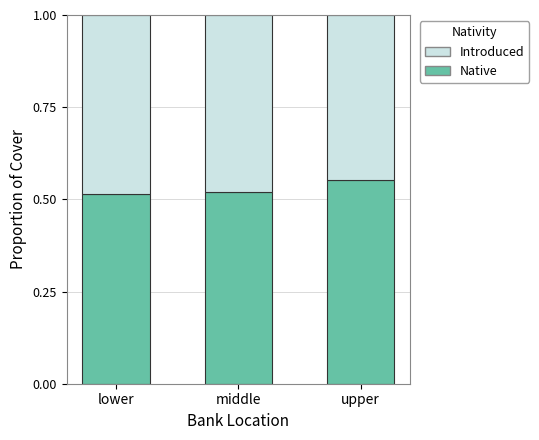

What is the sum of all Native values?

1.6